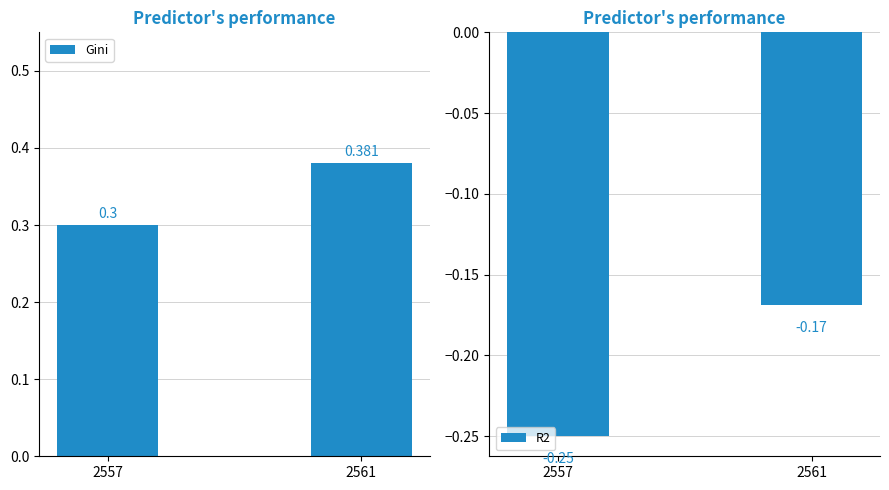

Is the value of Gini at 2557 greater than the value of R2 at 2561?

Yes